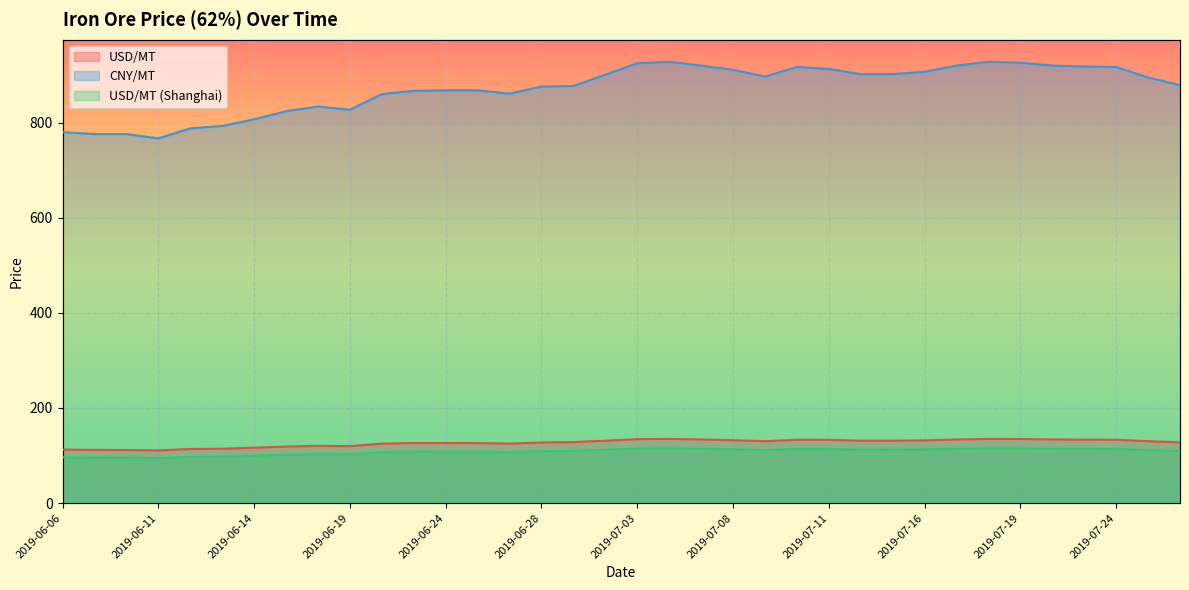

What is the maximum value for CNY/MT?

928.0